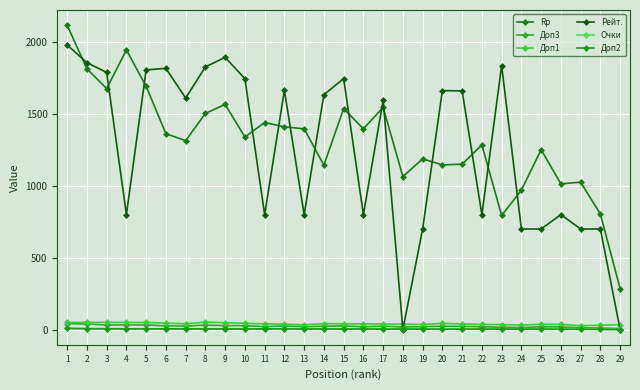

At how many categories does at least one series exceed 1293?

20